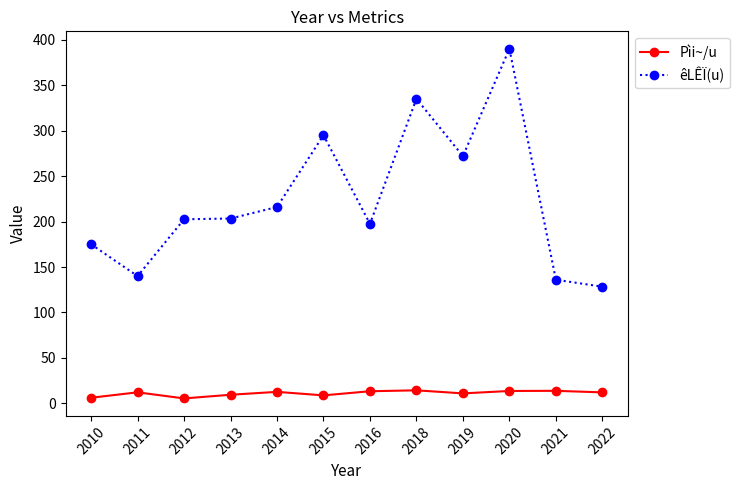

How many lines are shown in the chart?

2